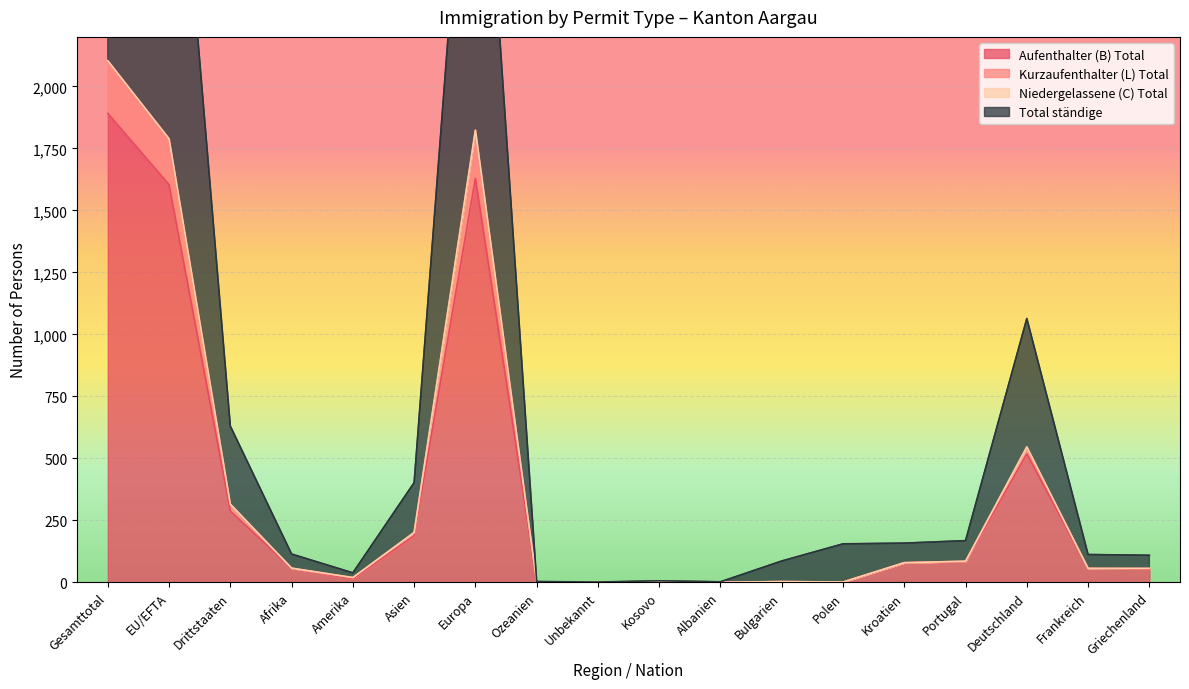

True or false: Kurzaufenthalter (L) Total and Total ständige intersect in this chart.

False